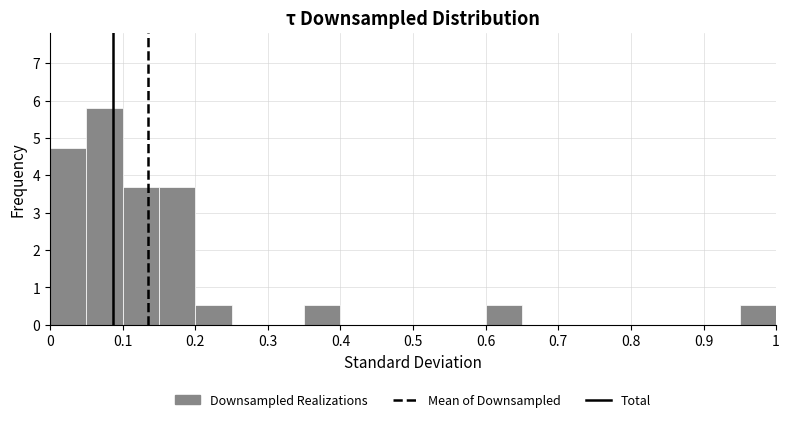

Reading left to right, list every bar in this chart as the range it spans on the x-axis followed by its height. The values are not printed on the chart, so give them approximately, as read against the axis.

0.00 to 0.05: 4.7
0.05 to 0.10: 5.8
0.10 to 0.15: 3.7
0.15 to 0.20: 3.7
0.20 to 0.25: 0.5
0.25 to 0.30: 0
0.30 to 0.35: 0
0.35 to 0.40: 0.5
0.40 to 0.45: 0
0.45 to 0.50: 0
0.50 to 0.55: 0
0.55 to 0.60: 0
0.60 to 0.65: 0.5
0.65 to 0.70: 0
0.70 to 0.75: 0
0.75 to 0.80: 0
0.80 to 0.85: 0
0.85 to 0.90: 0
0.90 to 0.95: 0
0.95 to 1.00: 0.5